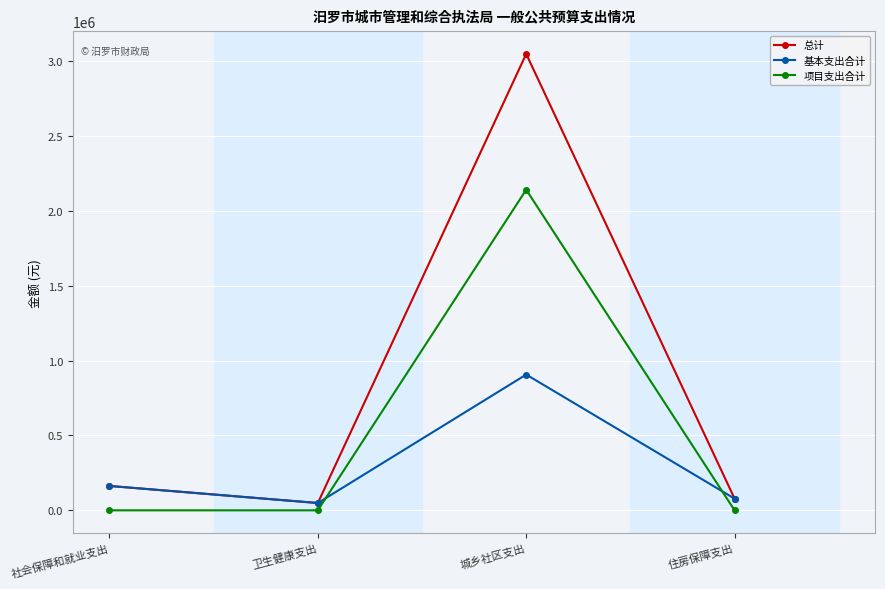

What value does the 总计 series have at 卫生健康支出?

48834.9